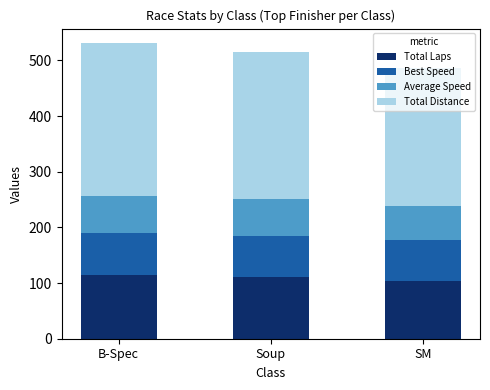

The value of Total Laps at SM is 31.9. True or false?

False